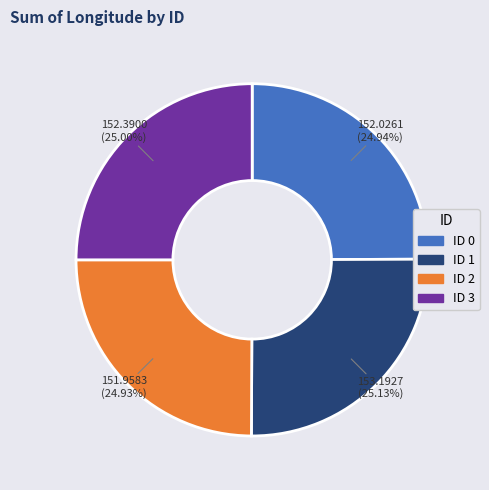

Is there any slice that represents more than half of the pie?

No